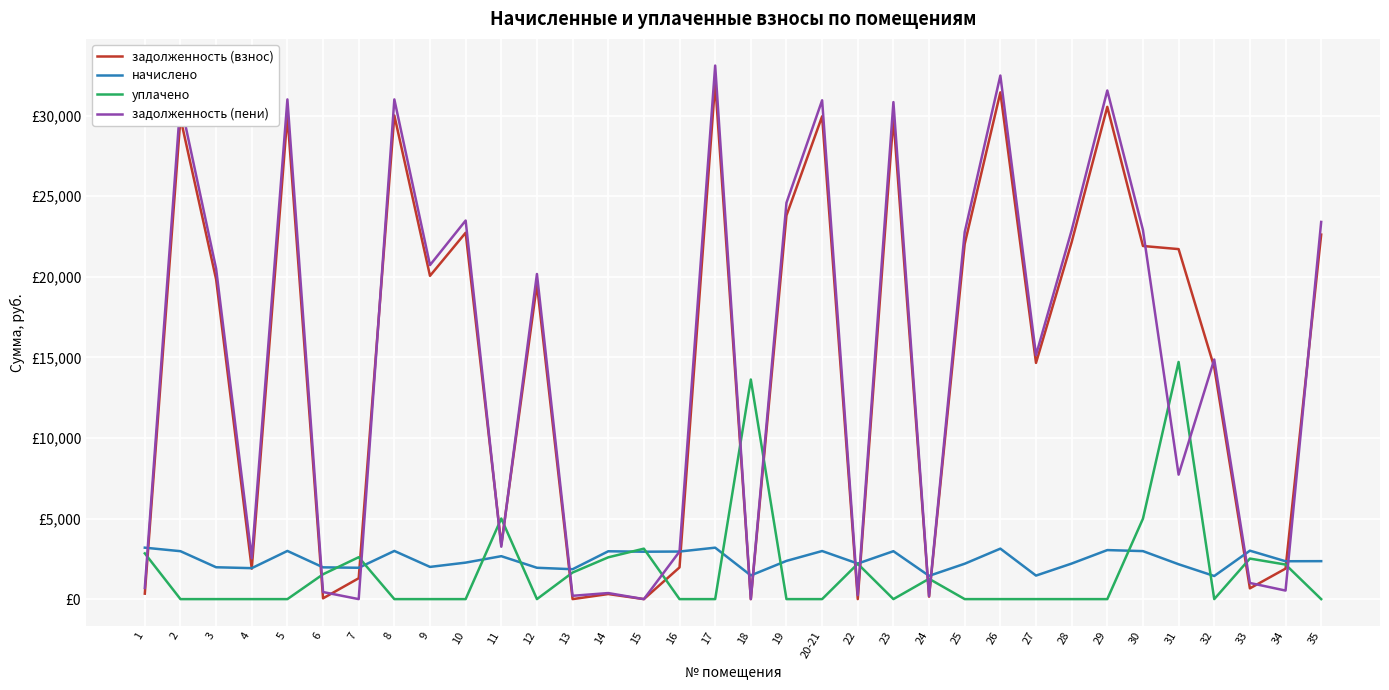

Which category has the lowest value across all series?

15